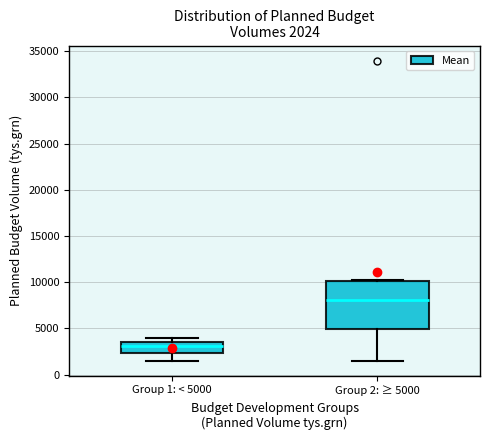

Comparing the boxes themselves (not the whiskers), which one is the tallest?

Group 2: ≥ 5000